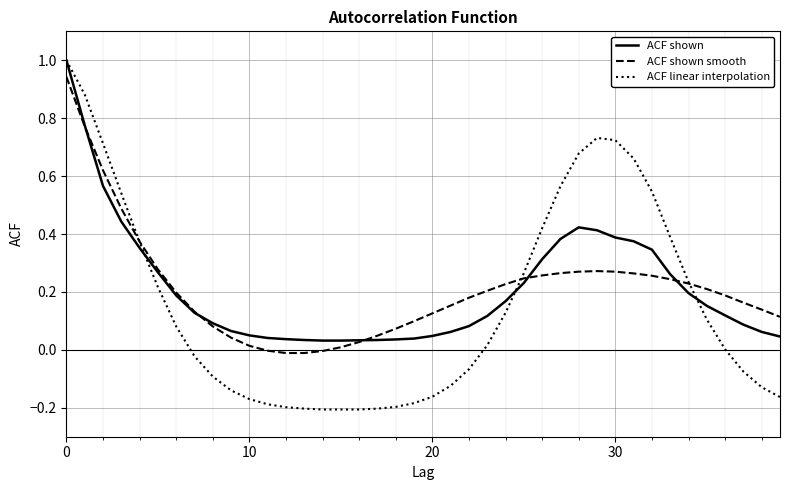

What is the highest value of the ACF linear interpolation series?

1.0